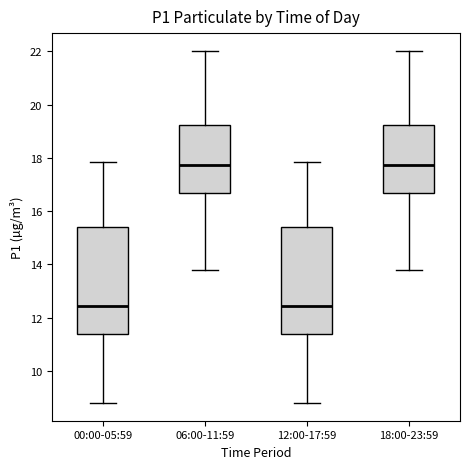

Reading left to right, read every box against the y-axis: the position of its median line, the range the box covers, and the ends of its whiskers. The values are not printed on the chart, so give them approximately, as read against the axis.

00:00-05:59: median 12.4, box 11.4 to 15.4, whiskers 8.8 to 17.8
06:00-11:59: median 17.8, box 16.8 to 19.2, whiskers 13.8 to 22.0
12:00-17:59: median 12.4, box 11.4 to 15.4, whiskers 8.8 to 17.8
18:00-23:59: median 17.8, box 16.8 to 19.2, whiskers 13.8 to 22.0